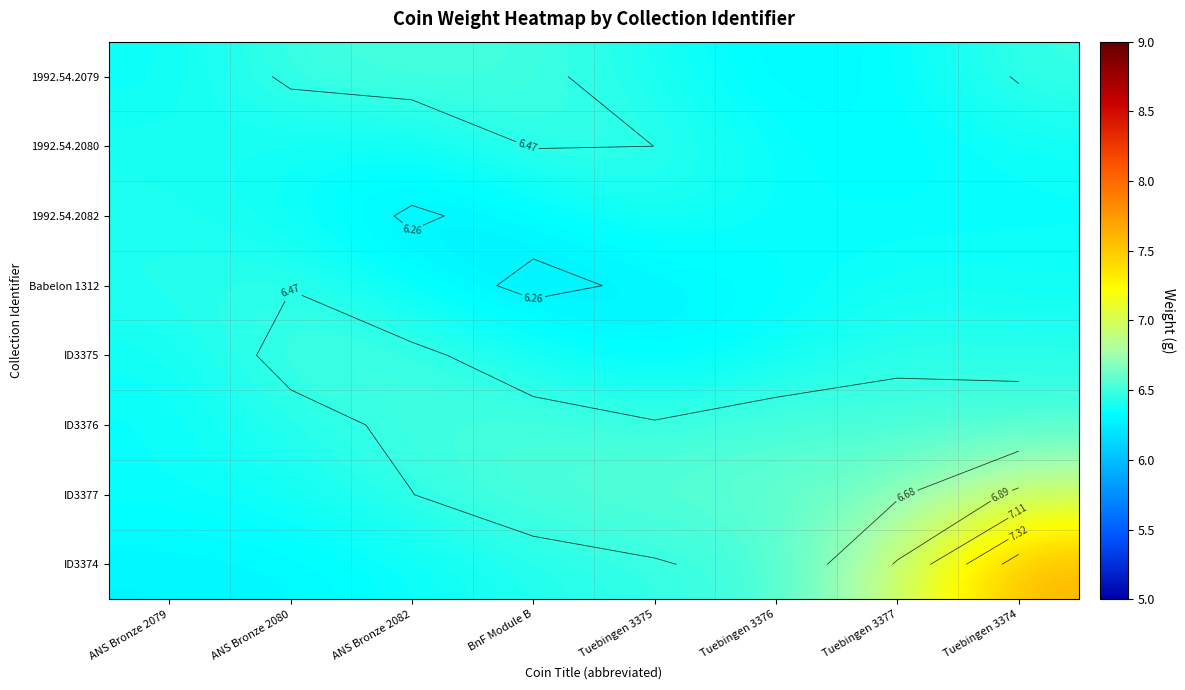

What is the smallest value displayed?

6.2